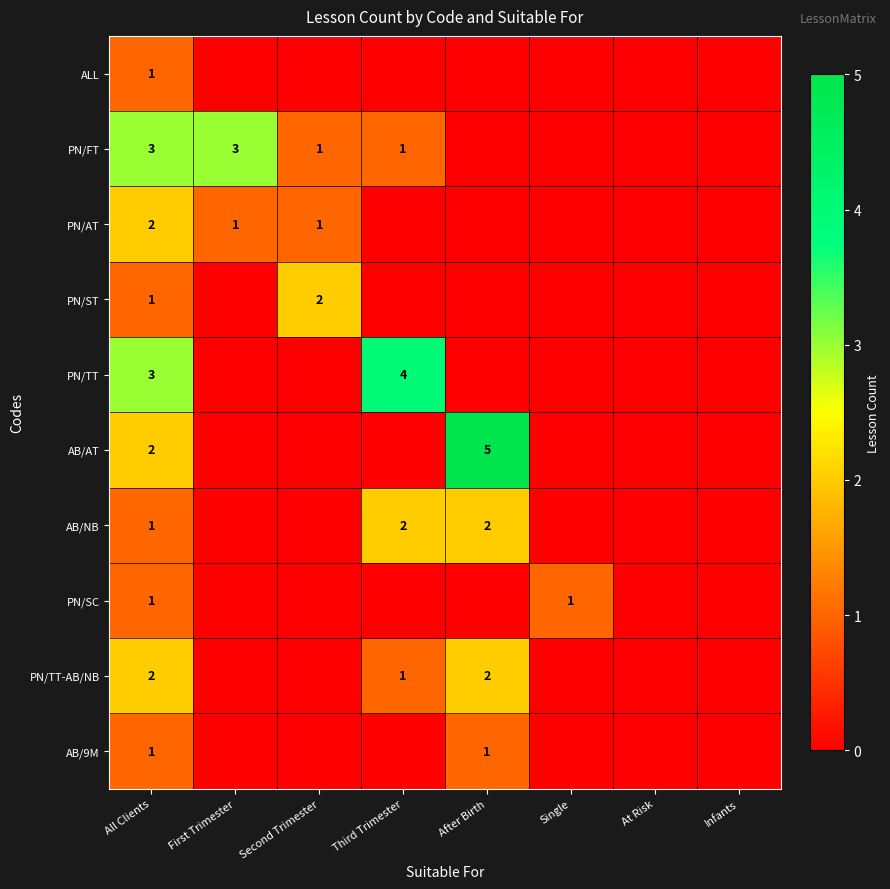

How many values in the PN/ST series exceed 0?

2